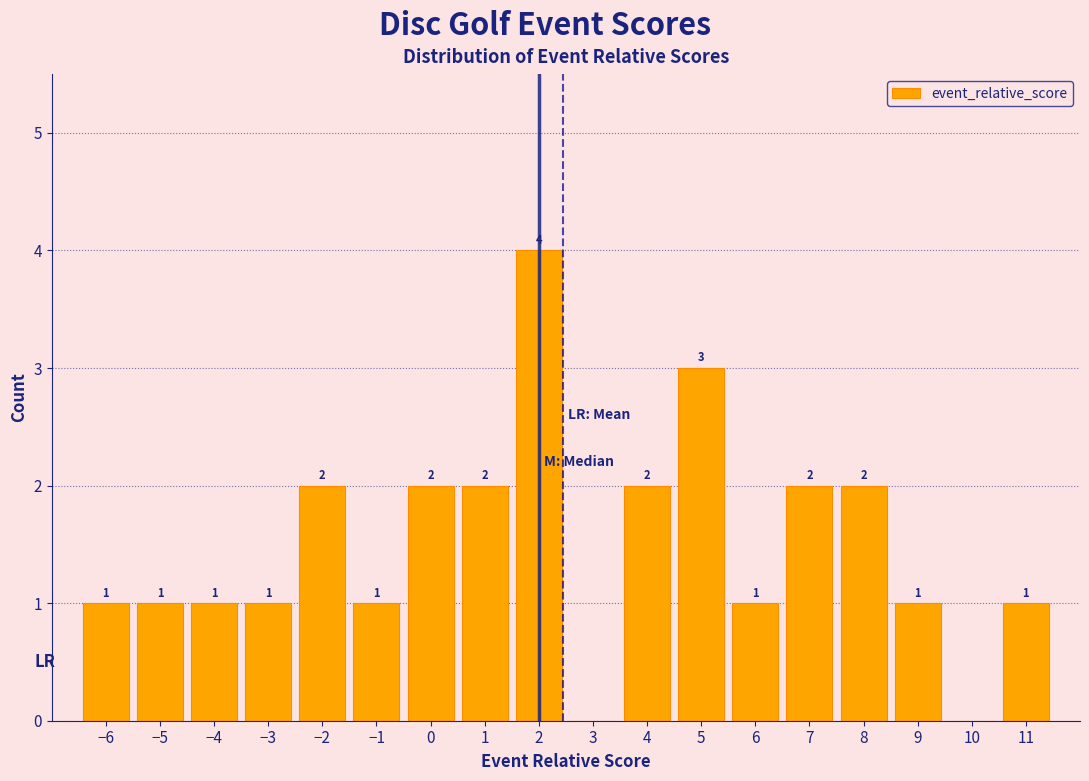

Which range on the x-axis has the tallest bar?

1.5 to 2.5